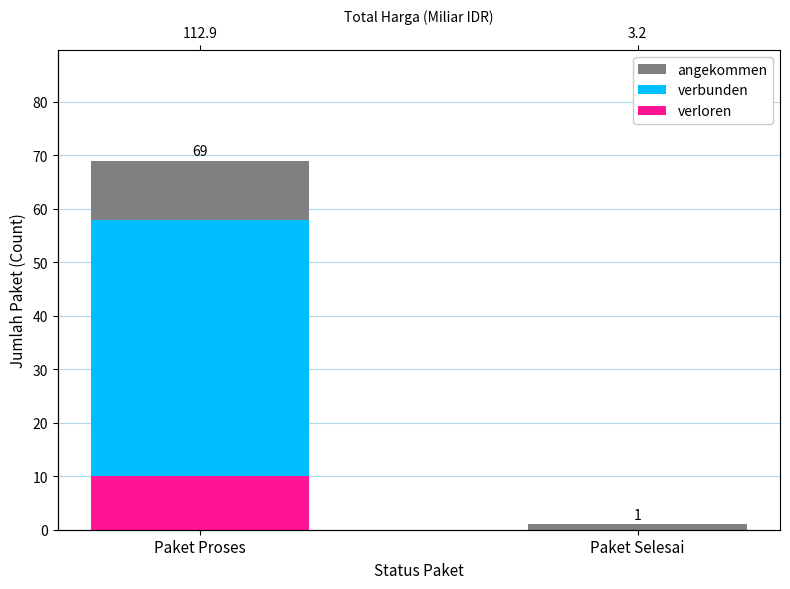

What is the total value across all series at Paket Proses?

137